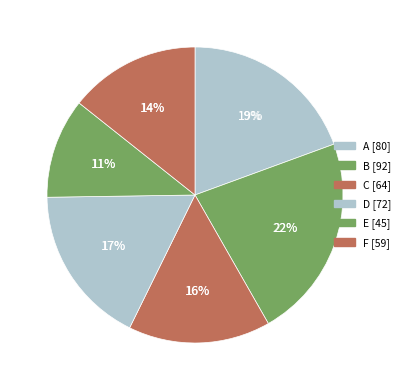

Which has a higher value, B or A?

B